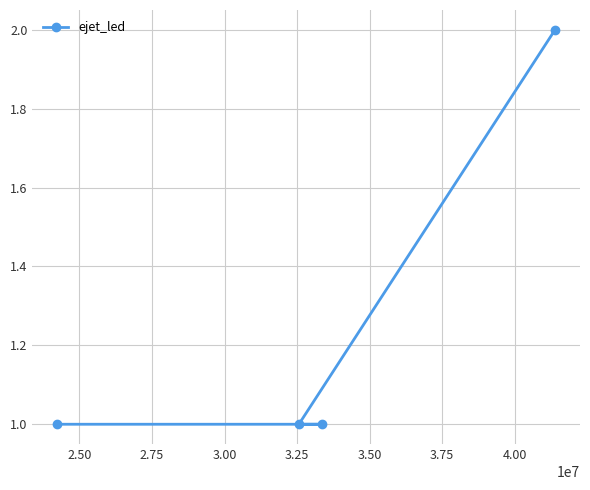

What is the value of the 3rd point from the left?

1